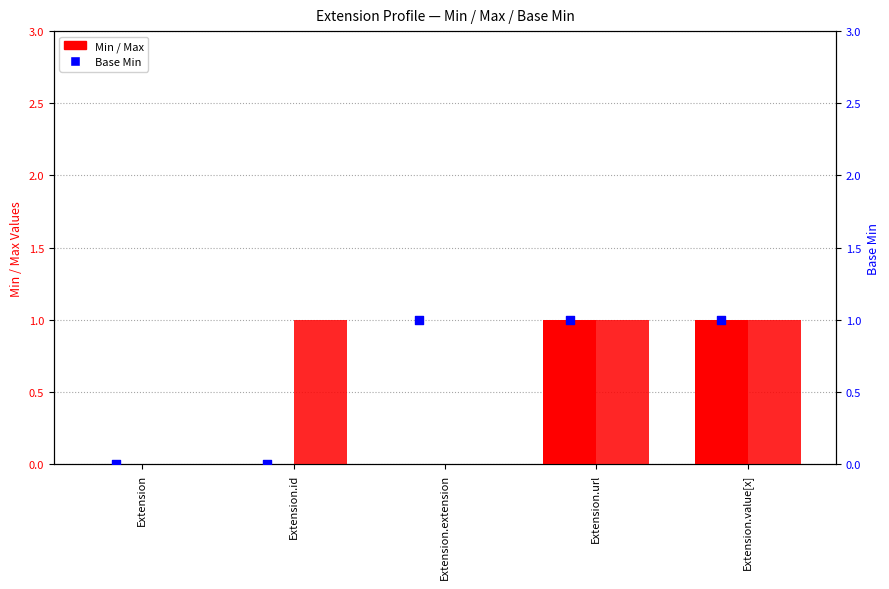

Which series contains the highest Y value?

Min